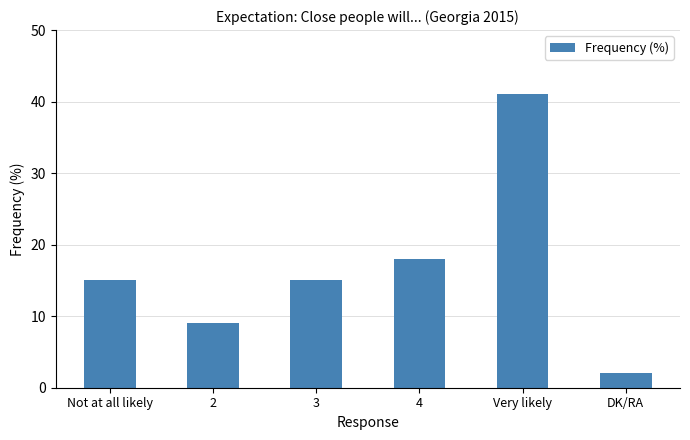

Between Not at all likely and Very likely, which is larger?

Very likely